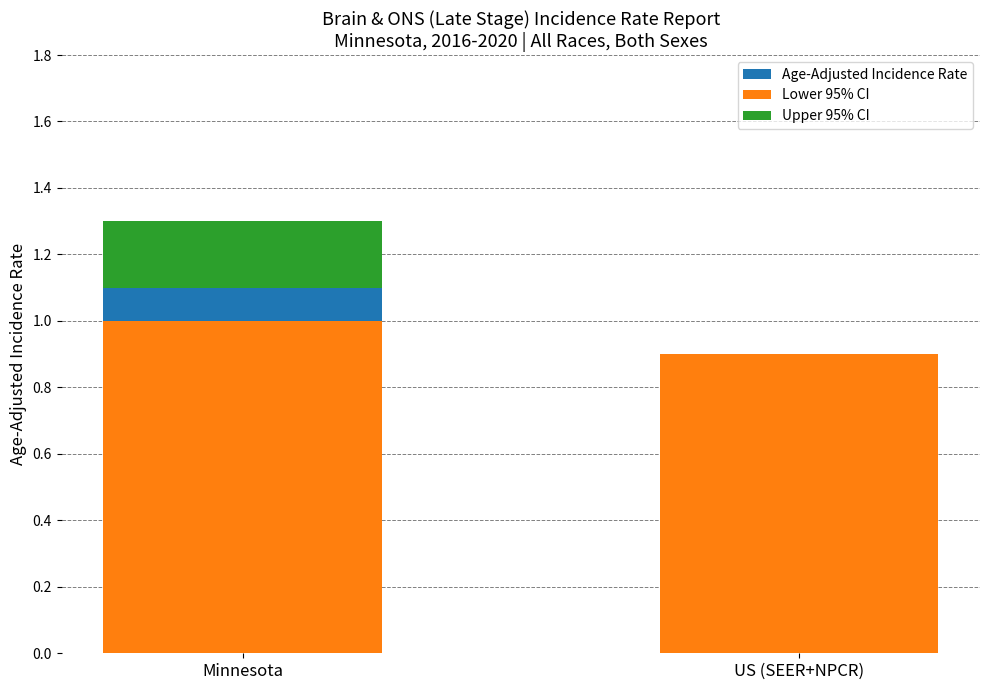

Is it true that Lower 95% CI equals 0.9 at US (SEER+NPCR)?

True